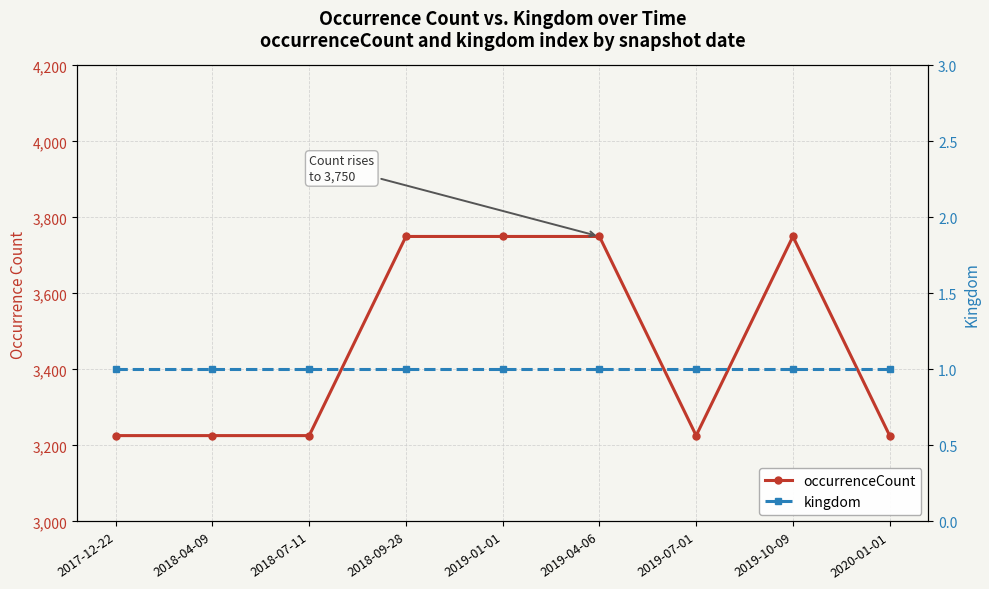

What is the greatest value displayed?

3750